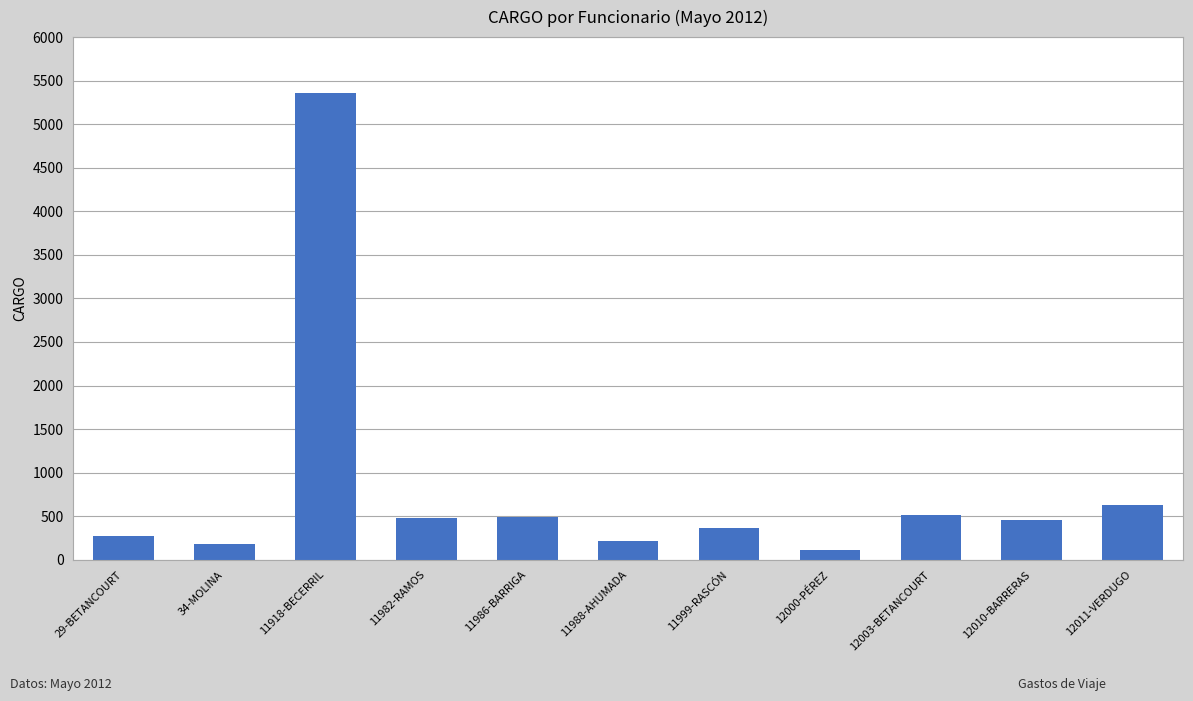

How many bars are there in total?

11